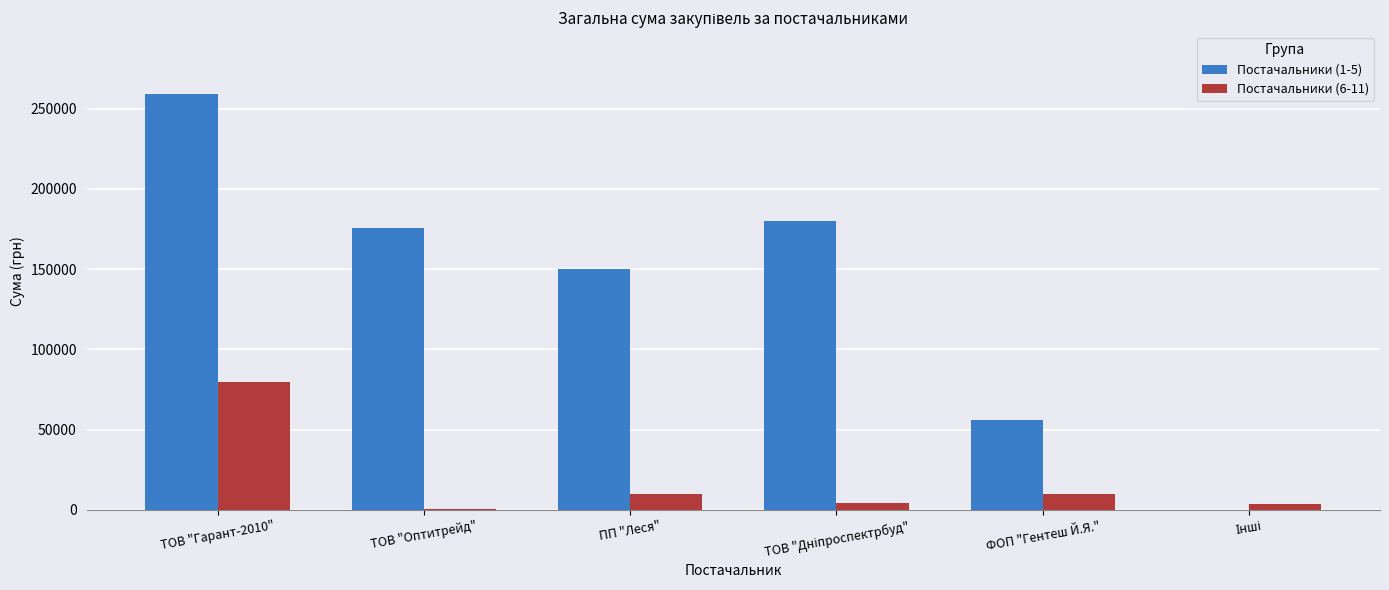

Which series has the widest spread of values?

Постачальники (1-5)